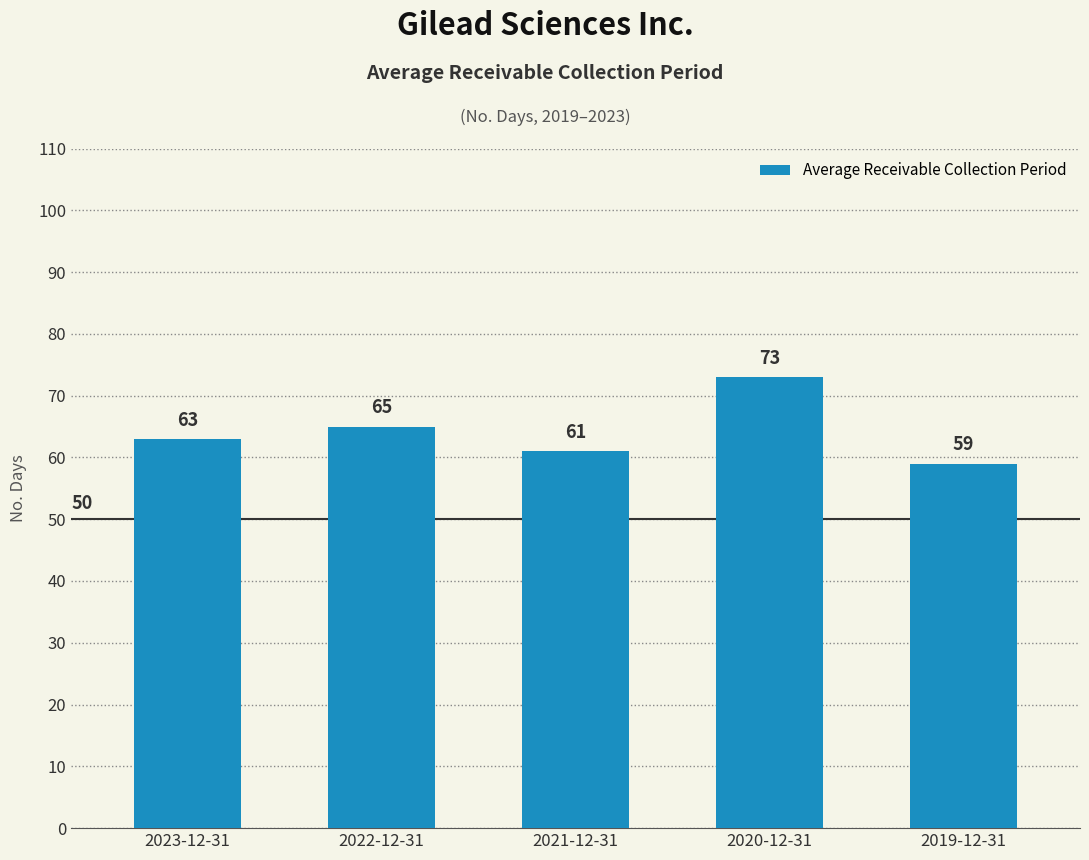

What position from the left is 2019-12-31?

5